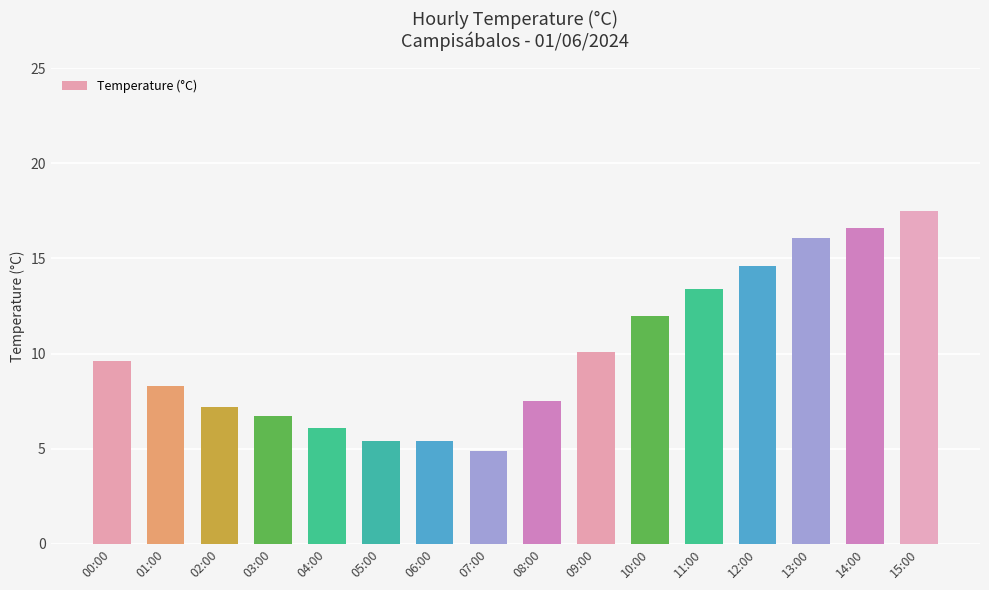

What is the label of the 13th bar from the left?

12:00